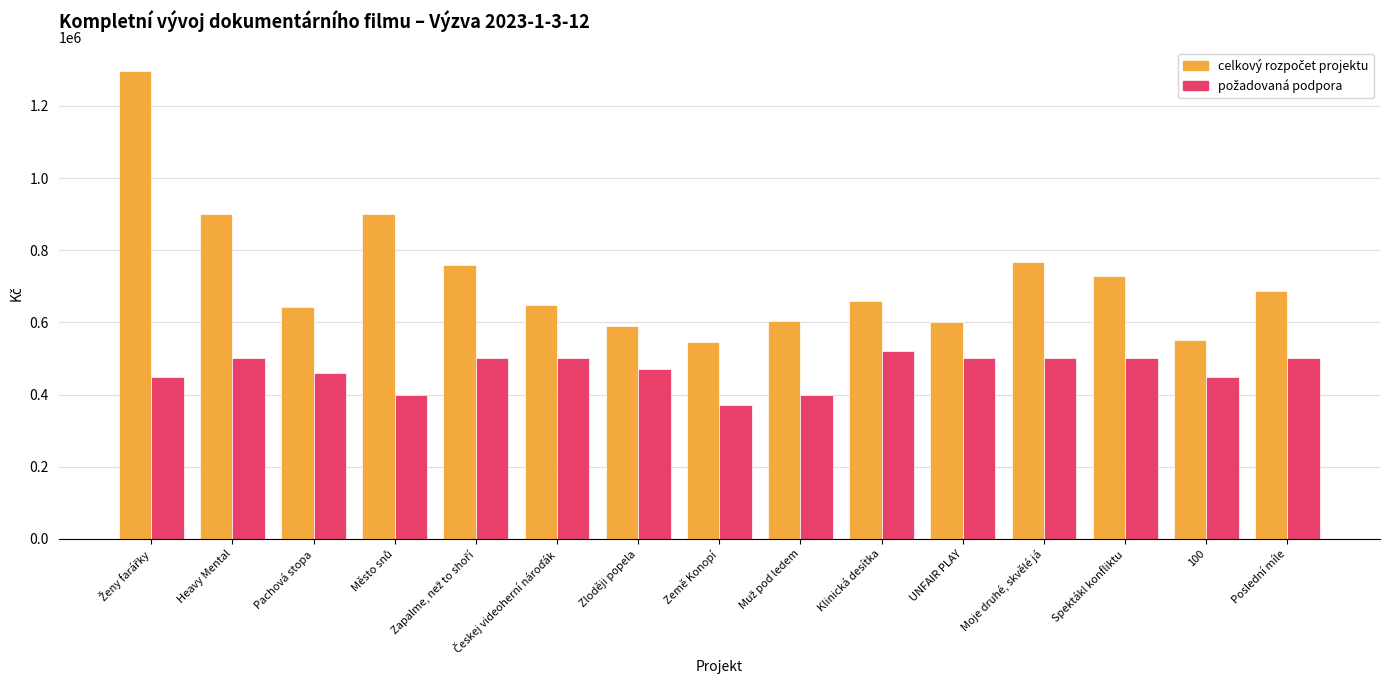

At how many categories does at least one series exceed 836384?

3